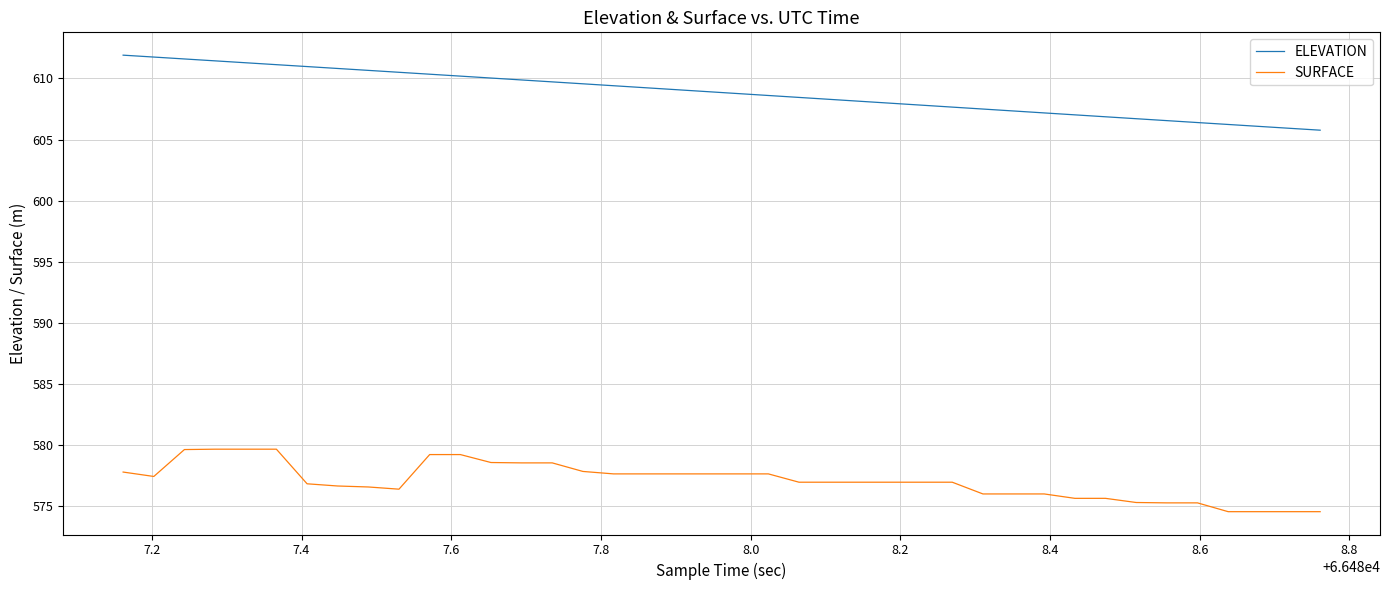

What is the lowest value of the ELEVATION series?

605.8